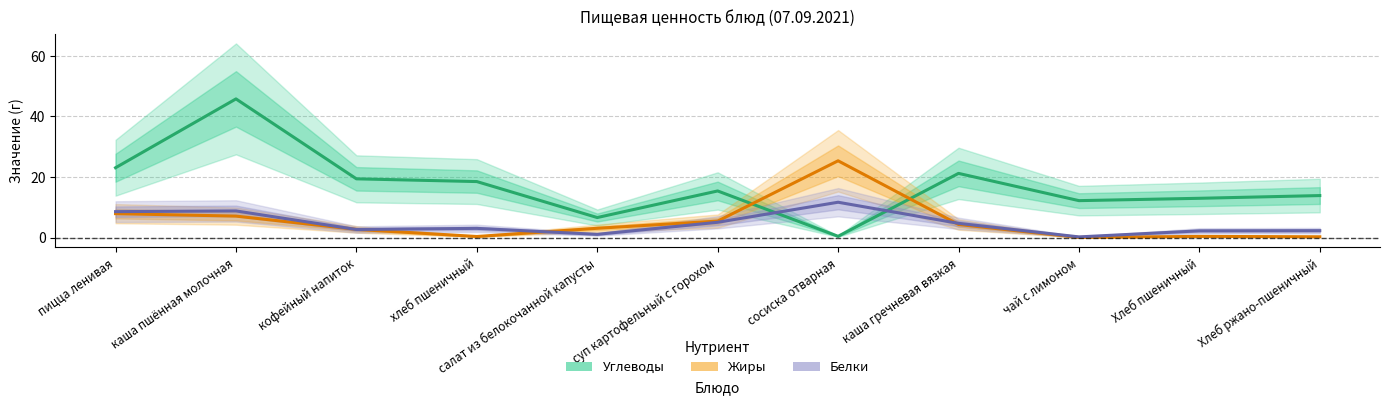

Reading left to right, extract all data points from this chart.

Углеводы: пицца ленивая=23.0	каша пшённая молочная=45.8	кофейный напиток=19.4	хлеб пшеничный=18.5	салат из белокочанной капусты=6.6	суп картофельный с горохом=15.4	сосиска отварная=0.4	каша гречневая вязкая=21.2	чай с лимоном=12.2	Хлеб пшеничный=13.0	Хлеб ржано-пшеничный=13.9
Жиры: пицца ленивая=7.9	каша пшённая молочная=7.1	кофейный напиток=2.7	хлеб пшеничный=0.4	салат из белокочанной капусты=3.1	суп картофельный с горохом=5.4	сосиска отварная=25.3	каша гречневая вязкая=4.3	чай с лимоном=0.1	Хлеб пшеничный=0.4	Хлеб ржано-пшеничный=0.3
Белки: пицца ленивая=8.6	каша пшённая молочная=8.8	кофейный напиток=2.7	хлеб пшеничный=3.0	салат из белокочанной капусты=1.1	суп картофельный с горохом=5.0	сосиска отварная=11.7	каша гречневая вязкая=4.7	чай с лимоном=0.2	Хлеб пшеничный=2.2	Хлеб ржано-пшеничный=2.3